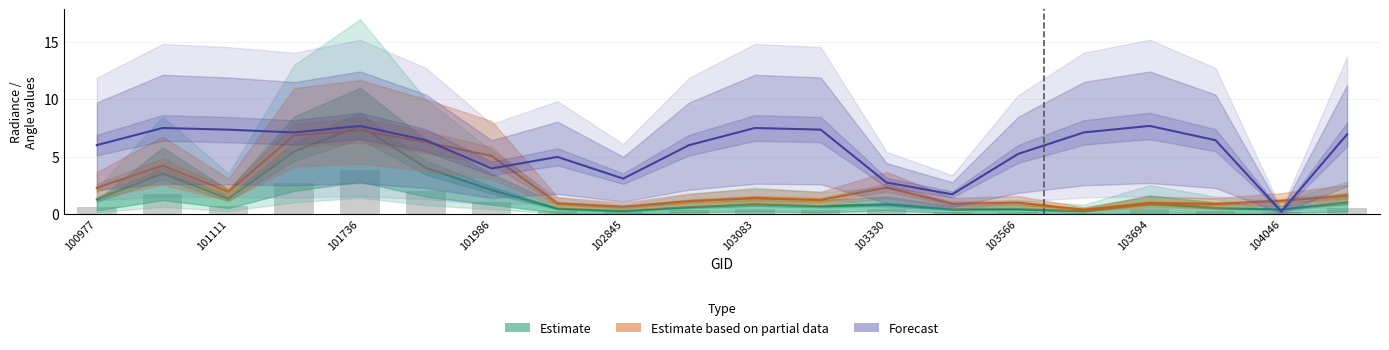

What are all the series names shown in the legend?

Estimate, Estimate based on partial data, Forecast